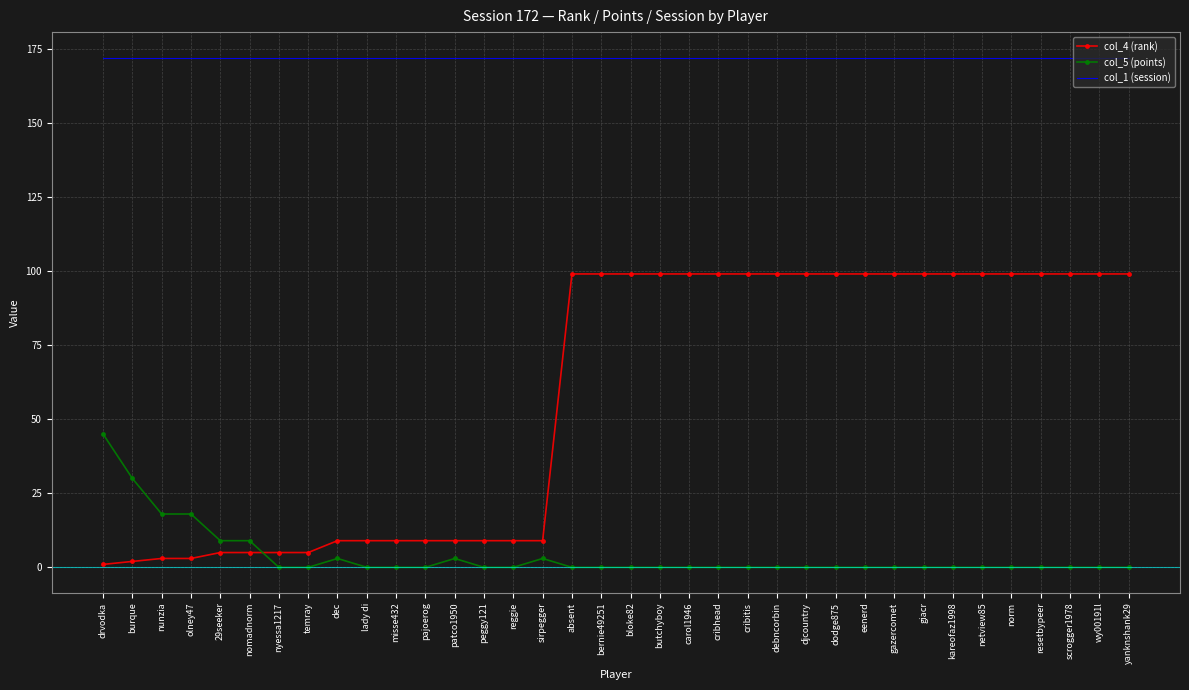

At how many categories does at least one series exceed 8?

36